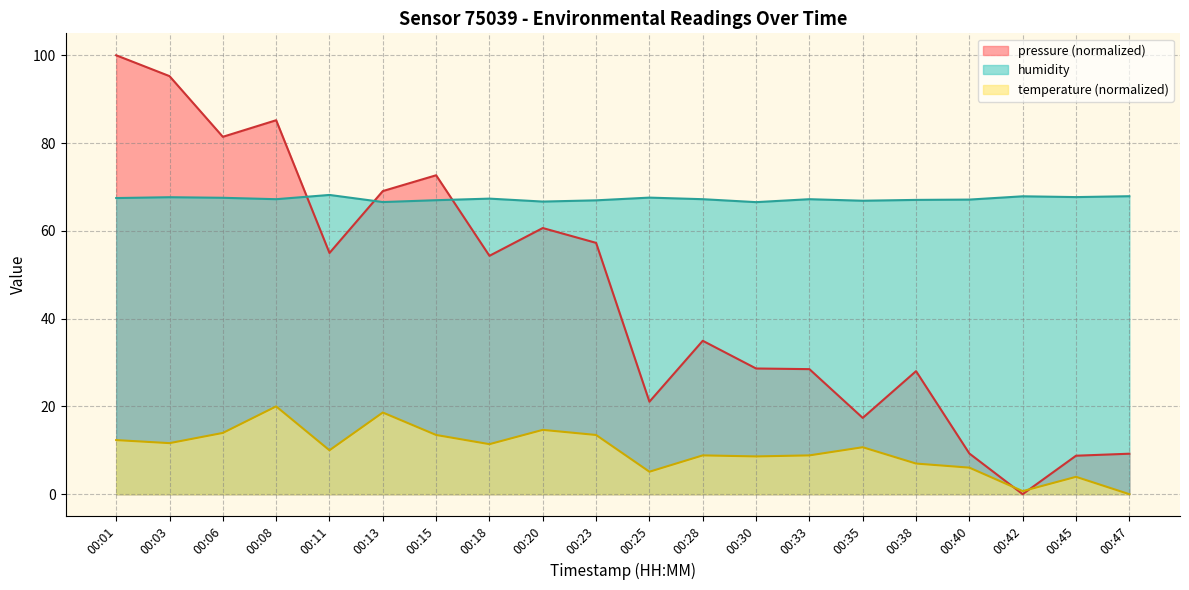

What are all the series names shown in the legend?

pressure (normalized), humidity, temperature (normalized)